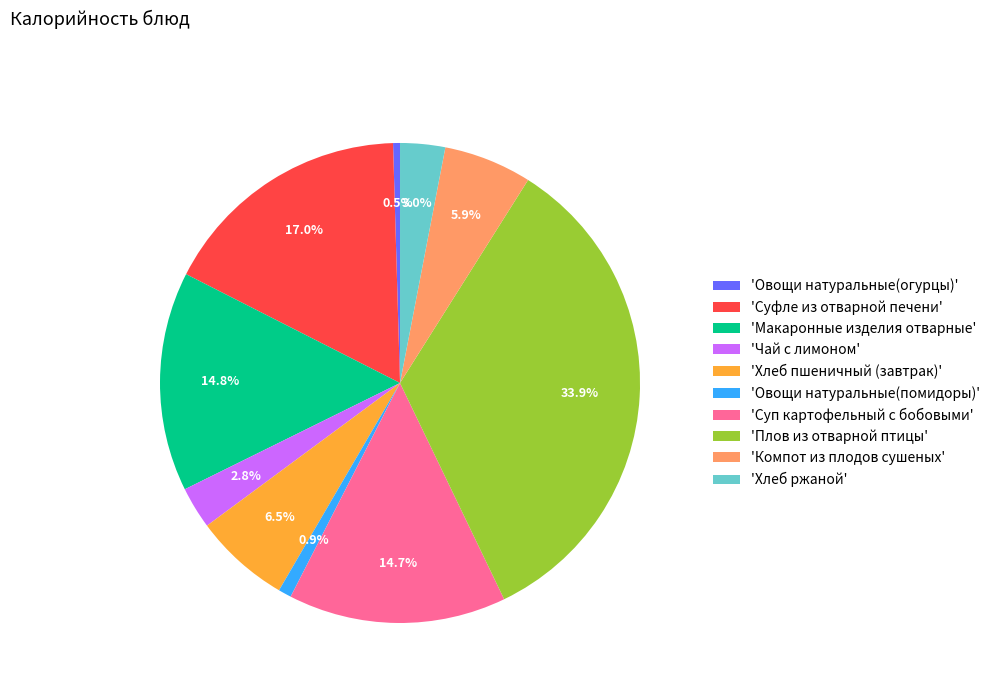

How much of the chart is everything except 'Суп картофельный с бобовыми'?

85.3%